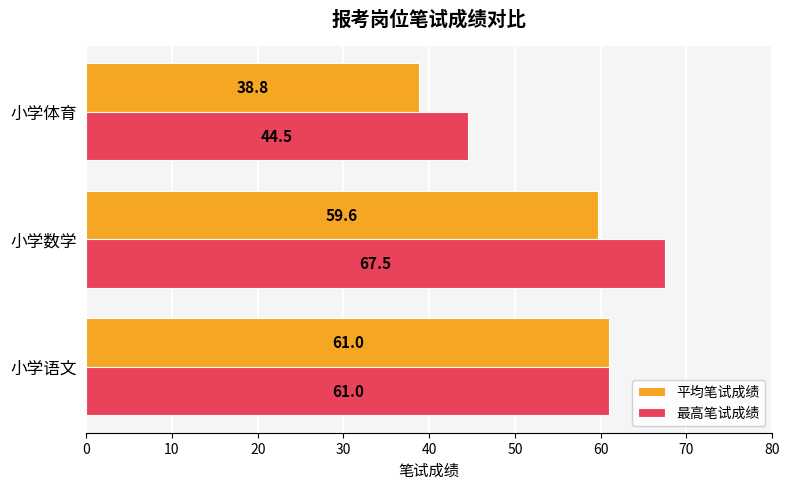

The 平均笔试成绩 series shows 38.8 at 小学体育. True or false?

True